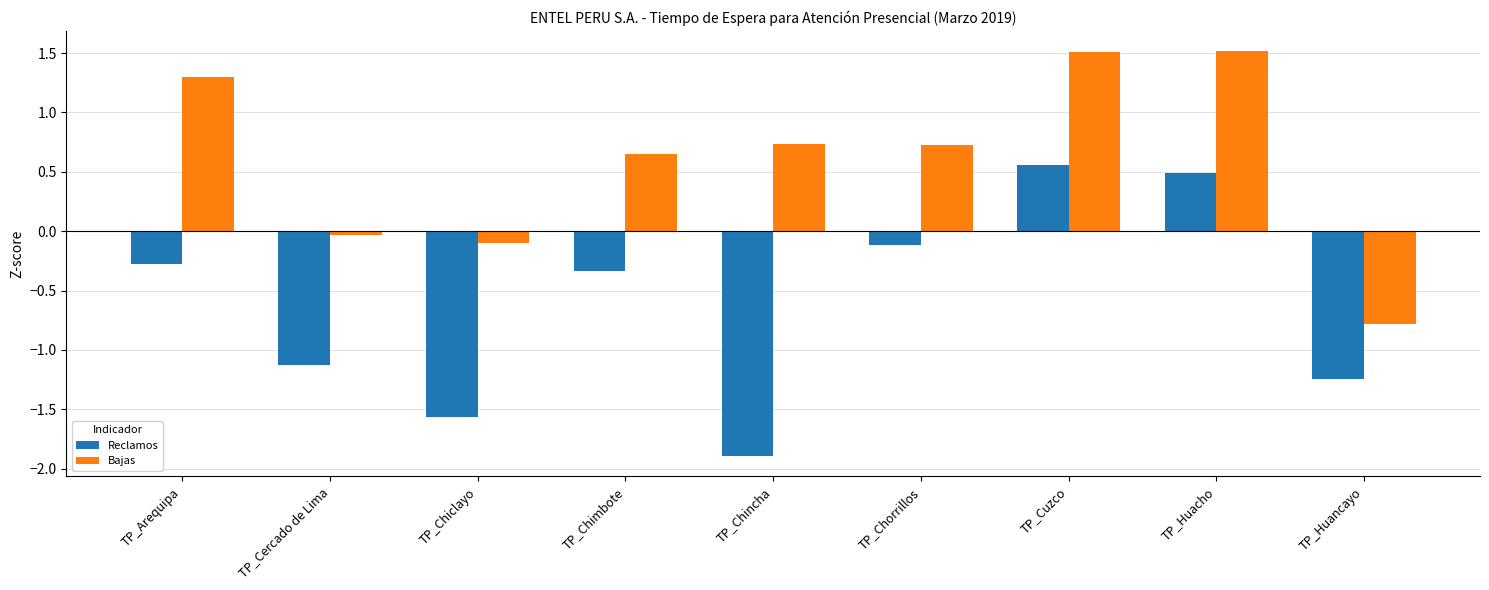

Which series has the largest total across all categories?

Bajas